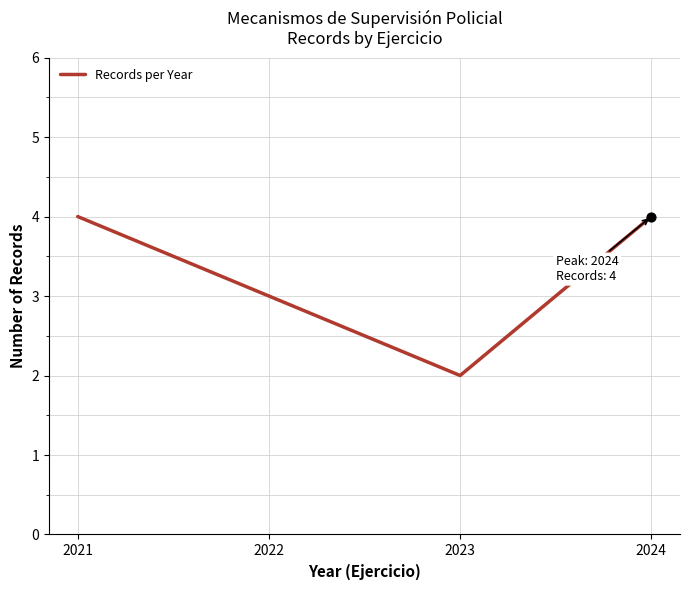

What is the change in value from 2022 to 2024?

+1